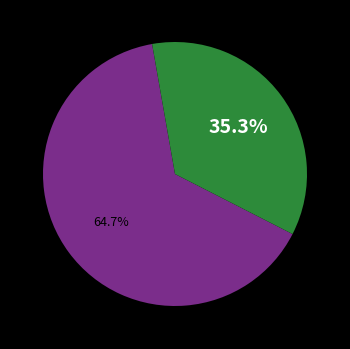

Count the number of slices in the pie.

2